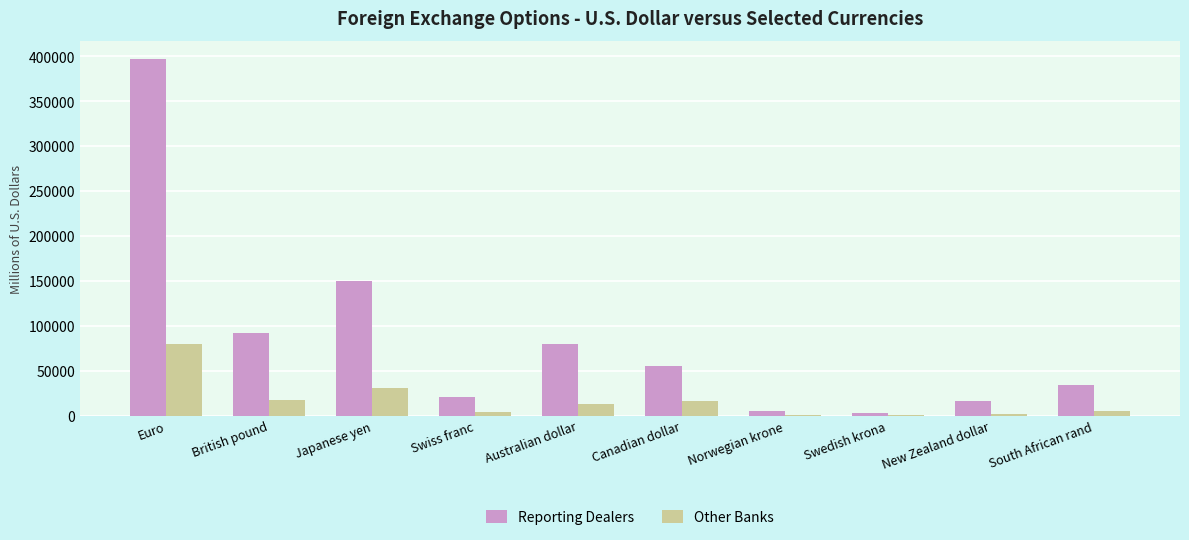

Which label corresponds to the largest value in the chart?

Euro